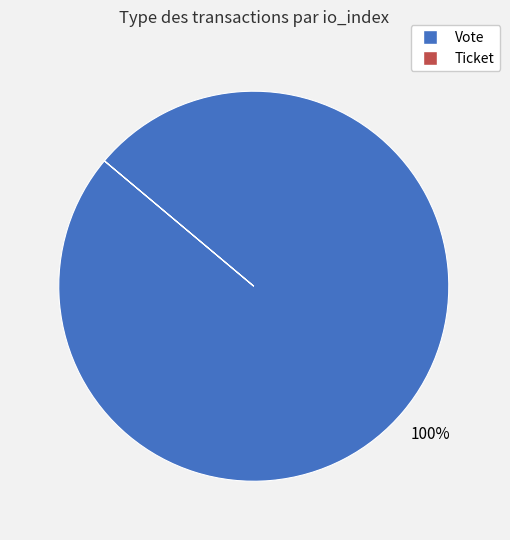

True or false: Vote accounts for 100% of the total.

True